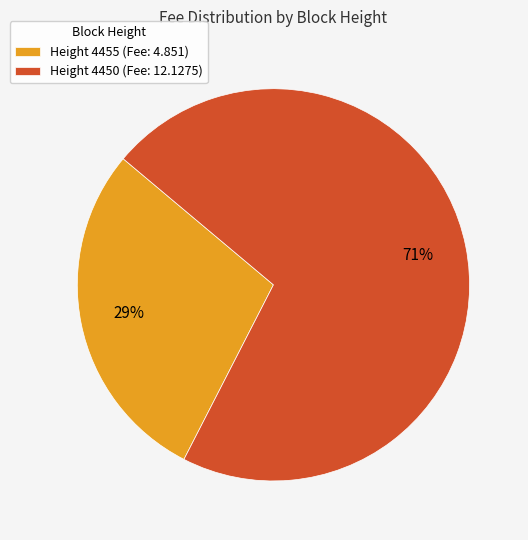

To the nearest percent, what is the average slice percentage?

50%